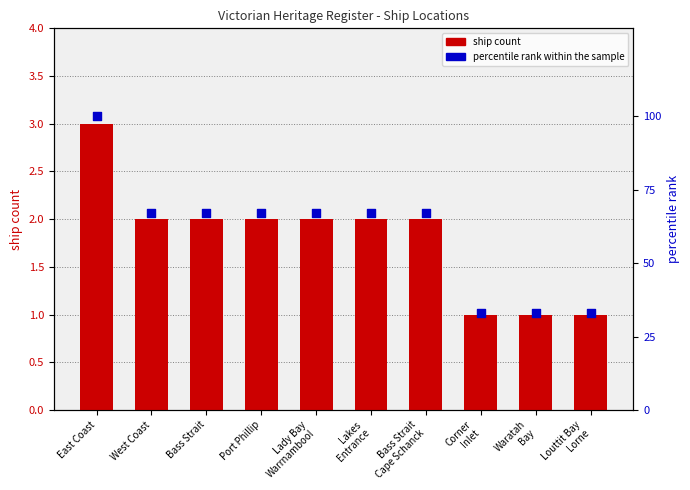

Which series has the largest total across all categories?

percentile rank within the sample